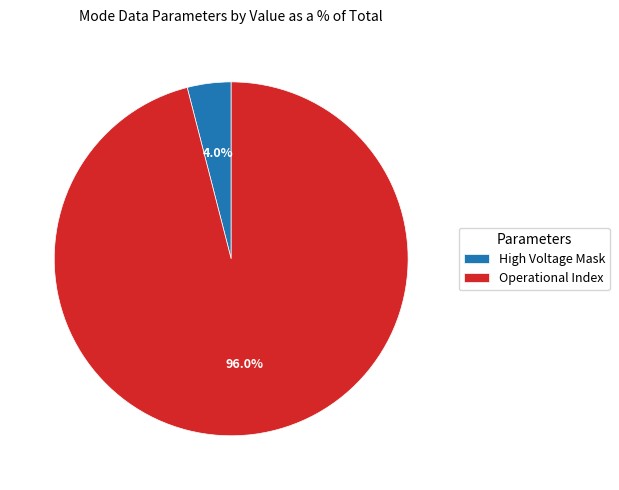

Which slice is the largest?

Operational Index